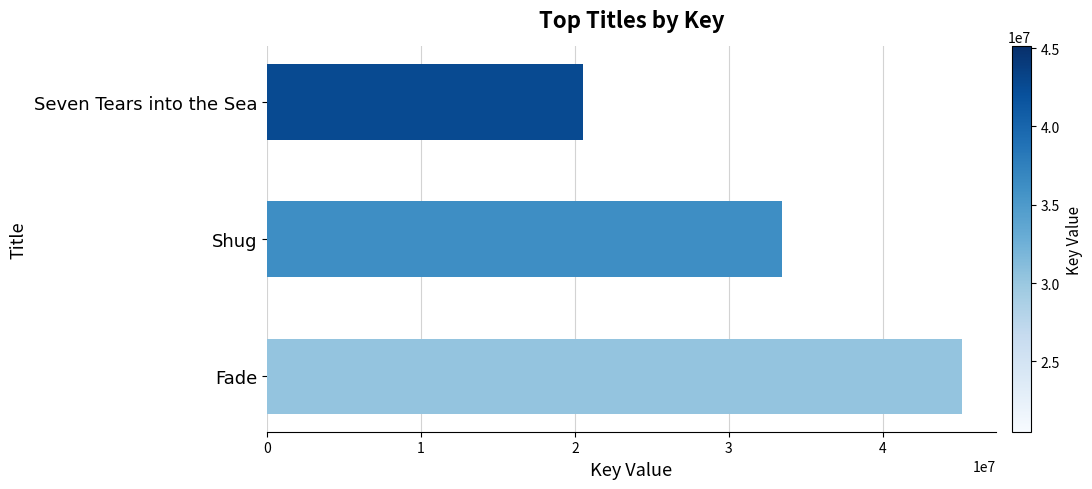

True or false: the data shows 21434301 at Shug.

False